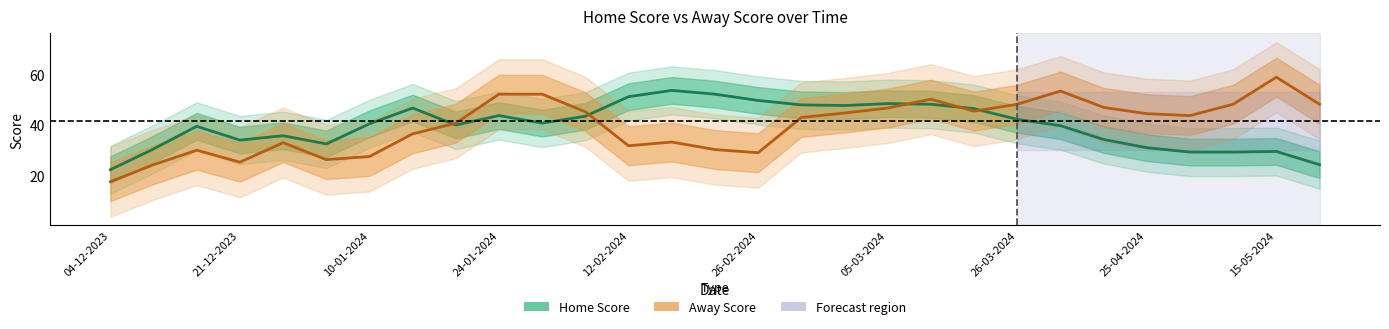

True or false: Away Score and Home Score intersect in this chart.

True